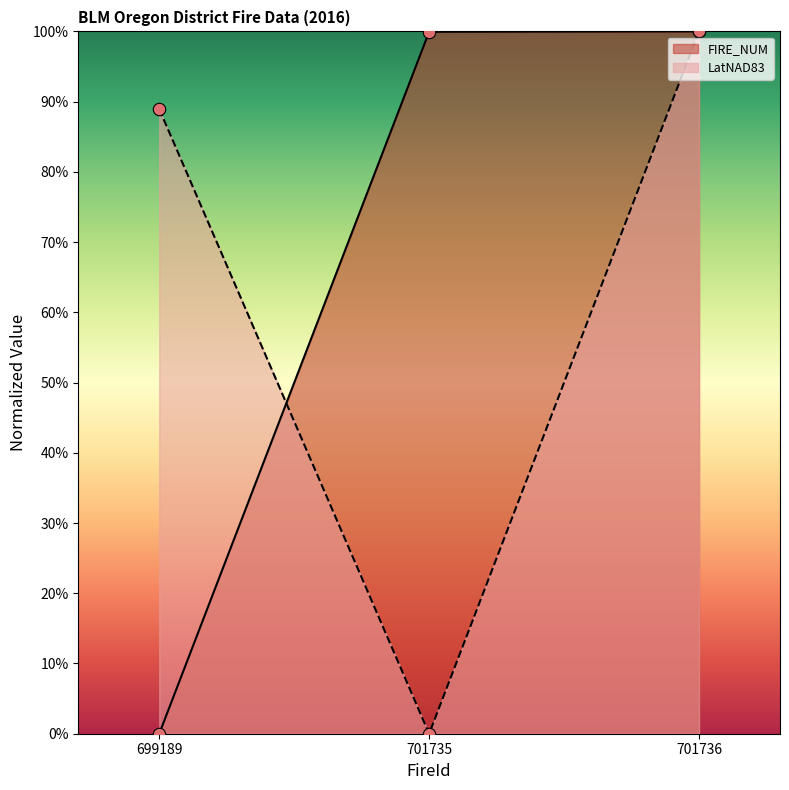

Is the value of FIRE_NUM at 701735 greater than the value of LatNAD83 at 699189?

Yes